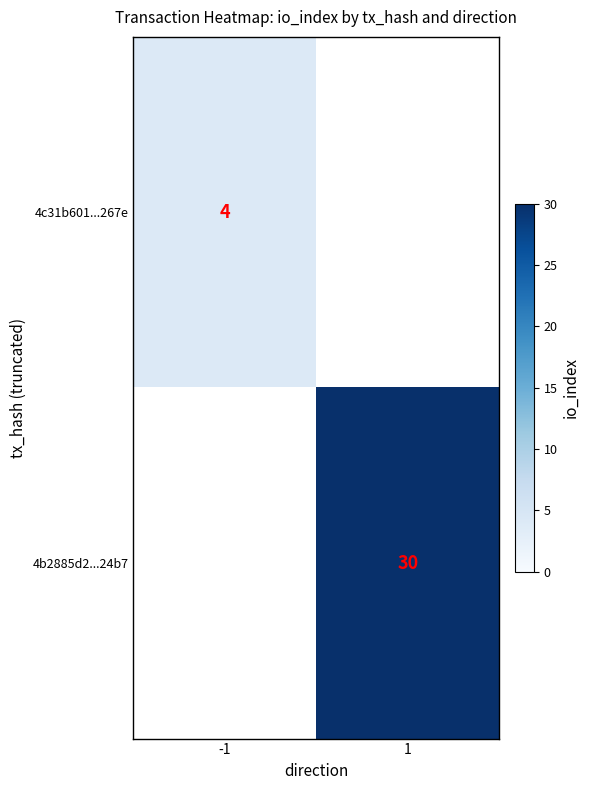

What is the greatest value displayed?

30.0